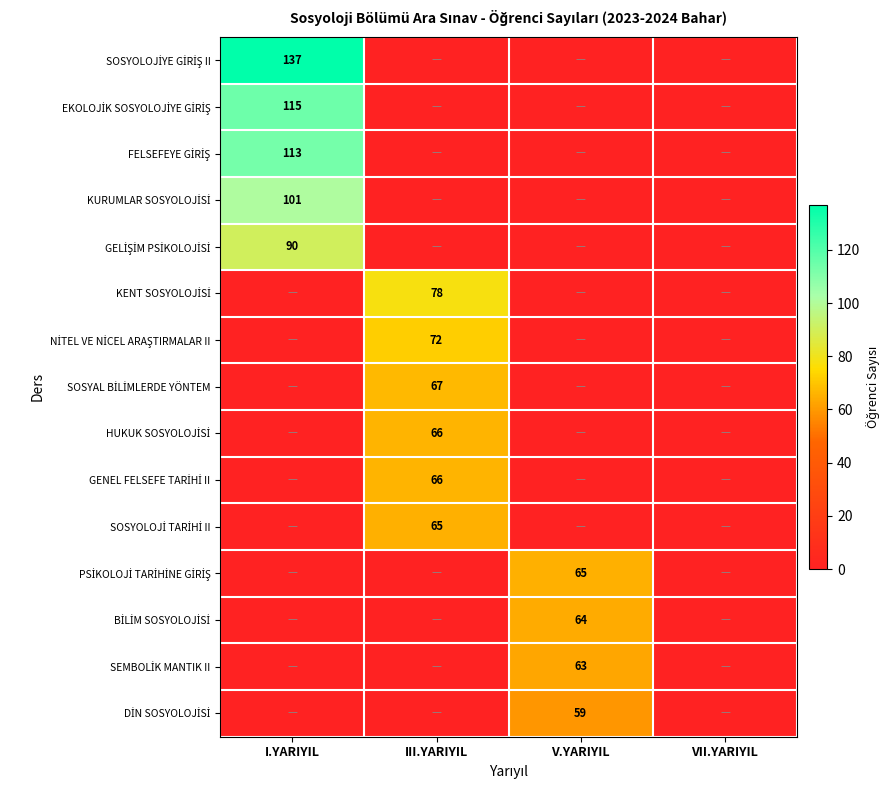

Where is GELİŞİM PSİKOLOJİSİ nearest to the value 44?

III.YARIYIL